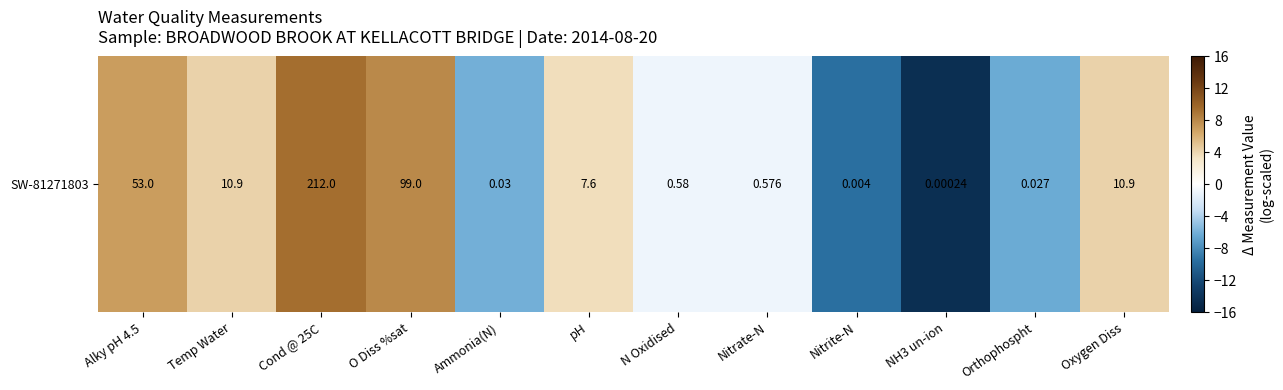

Which label corresponds to the largest value in the chart?

Cond @ 25C